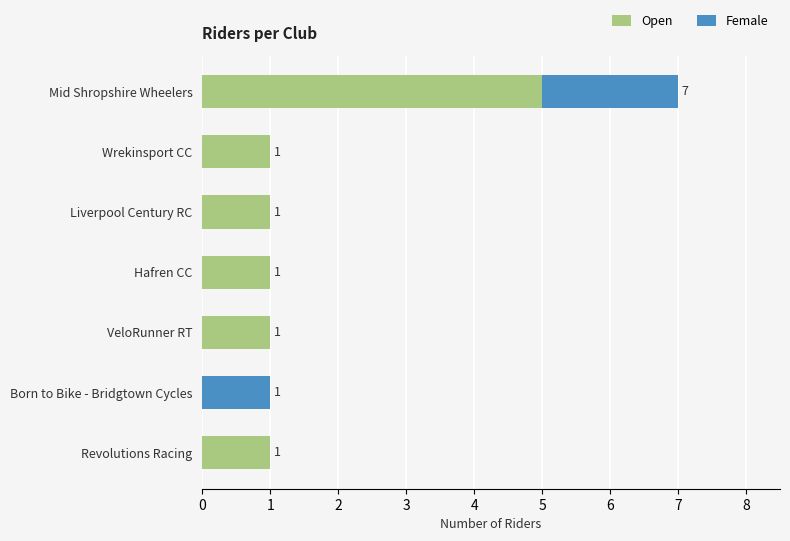

Is it true that Open equals 1 at Liverpool Century RC?

True